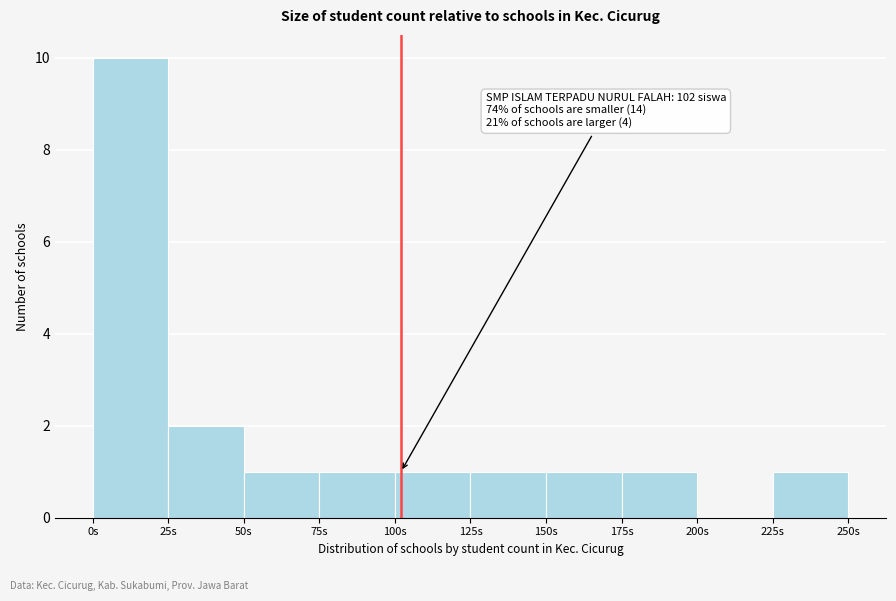

Which range on the x-axis has the tallest bar?

0 to 25